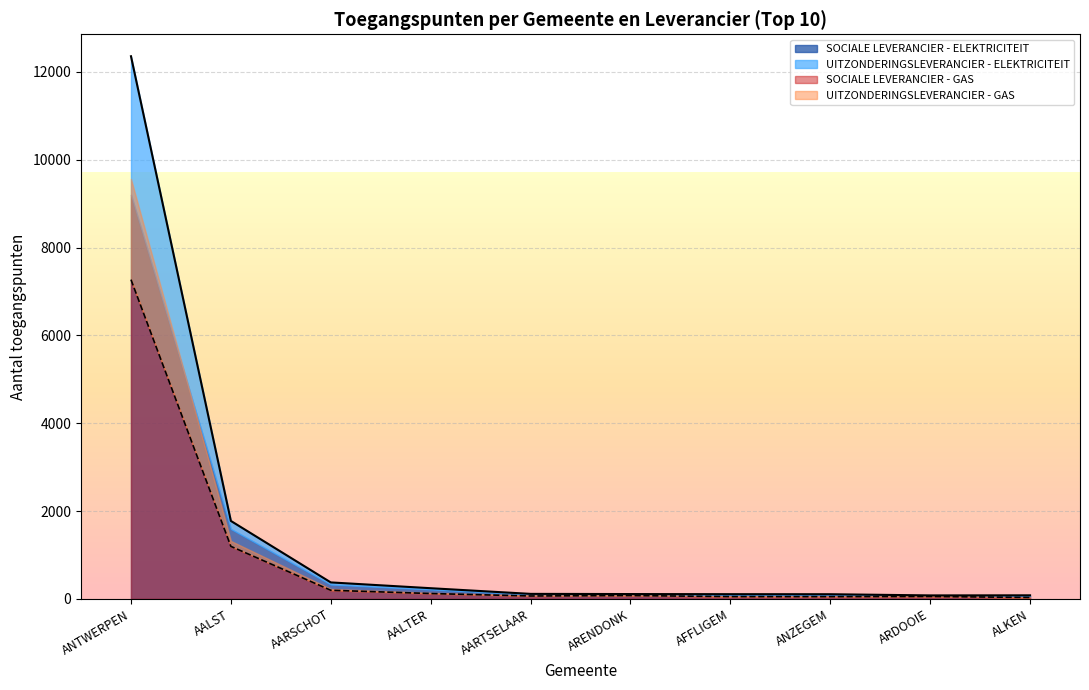

The SOCIALE LEVERANCIER - ELEKTRICITEIT series shows 7269 at ANTWERPEN-GAS. True or false?

True